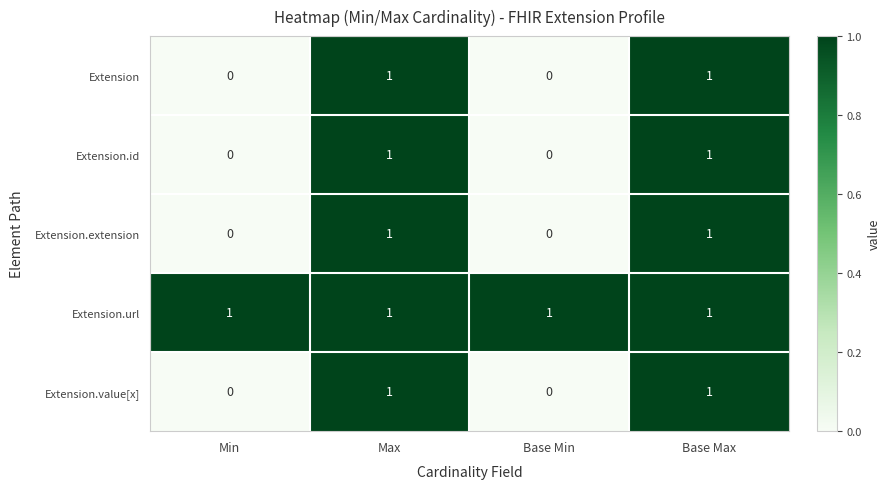

The Extension.extension series shows 0 at Min. True or false?

True